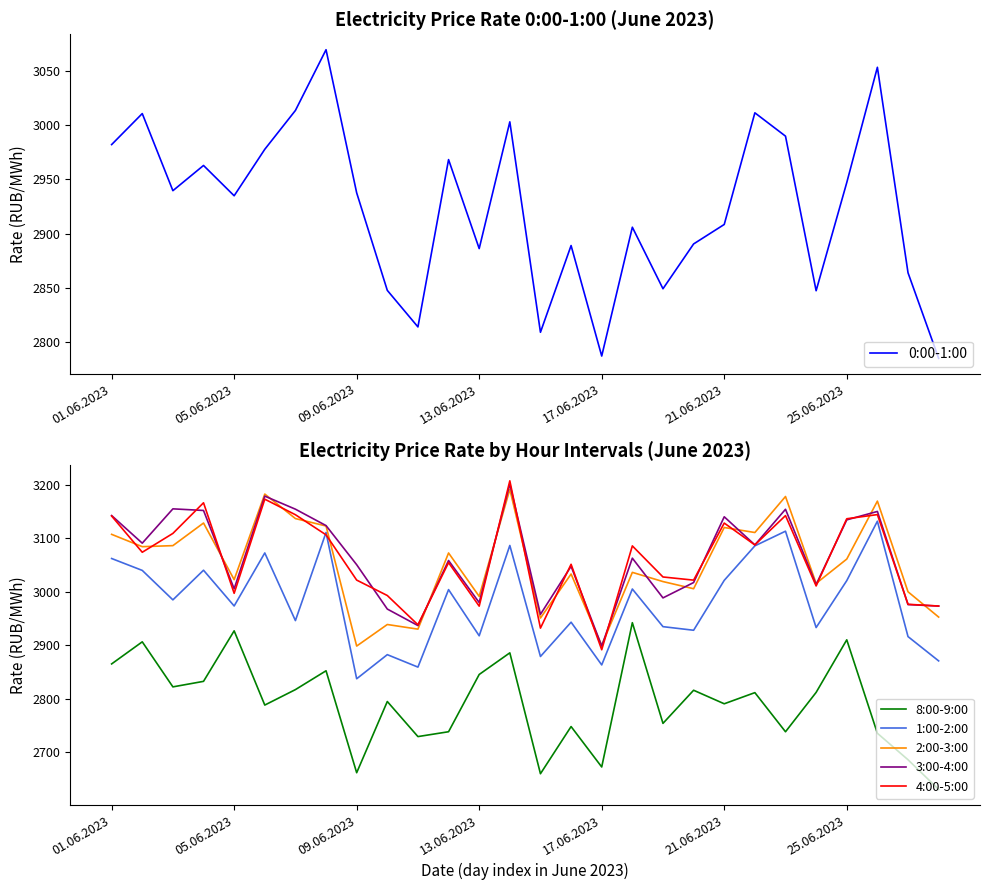

What is the sum of all 0:00-1:00 values?

81884.6